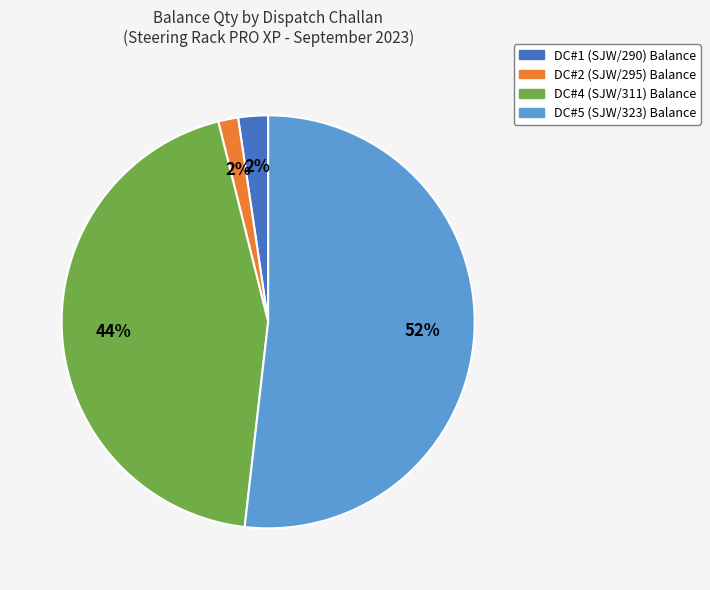

The DC#4 (SJW/311) Balance slice represents 44% of the pie. True or false?

True